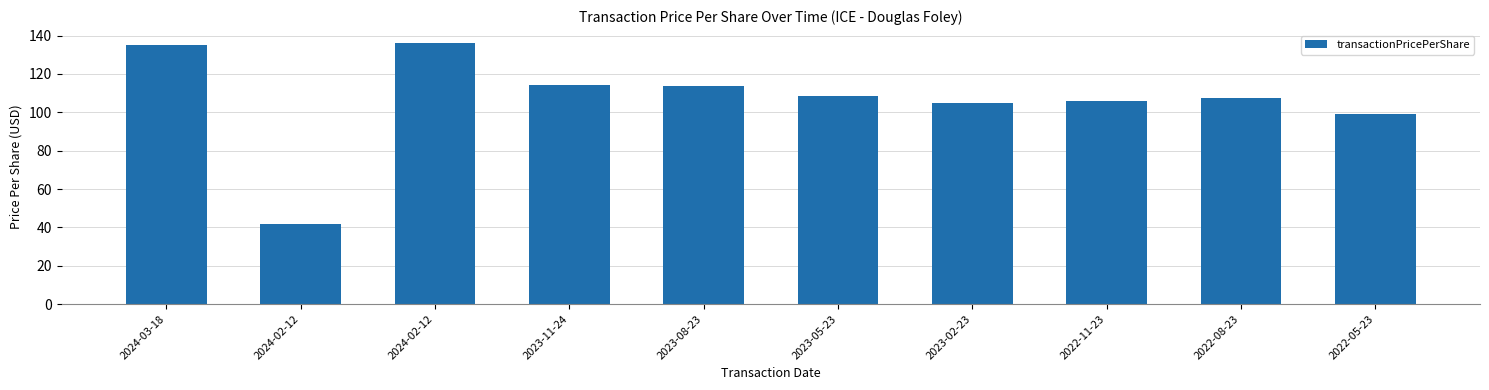

Reading right to left, transcribe all the data shown in this chart.

99.1	107.7	106.0	104.8	108.5	114.0	114.5	136.1	41.6	135.1